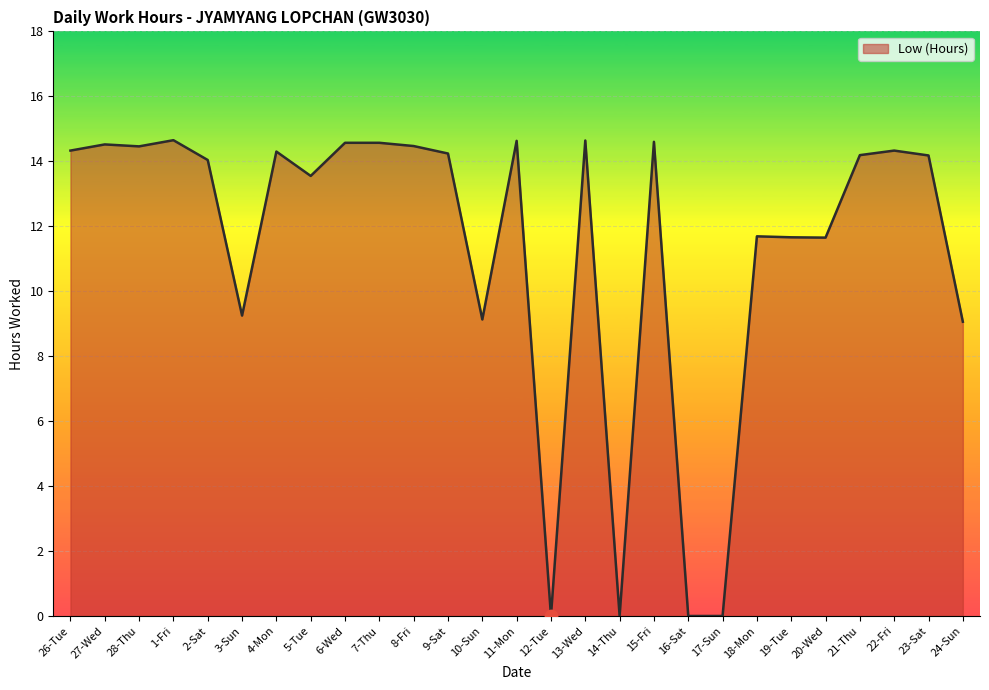

What is the change in value from 13-Wed to 17-Sun?

-14.6